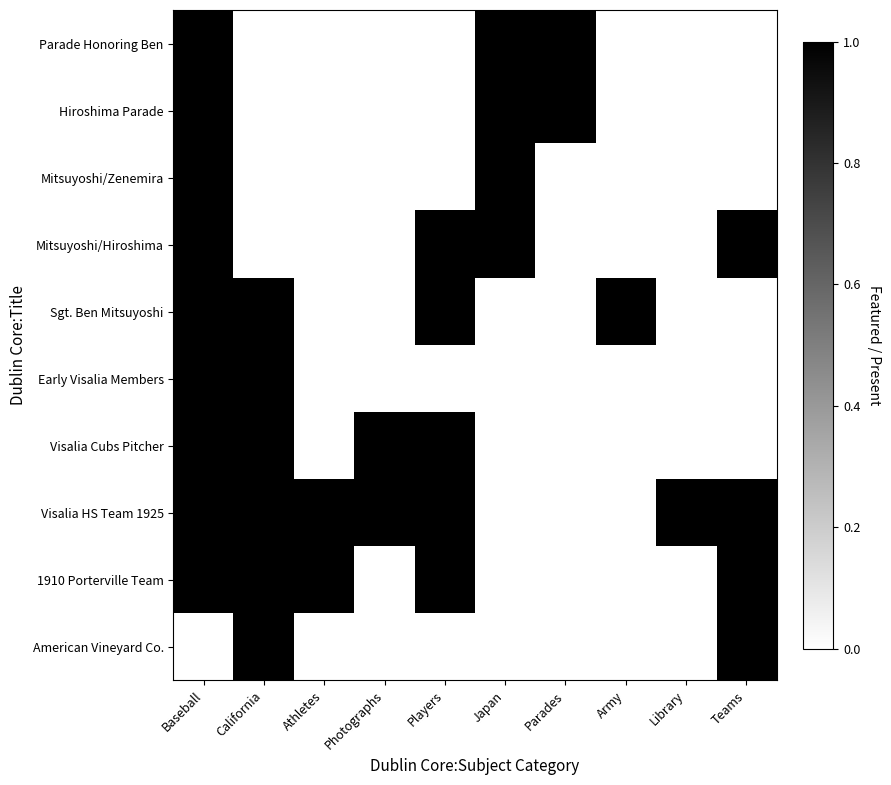

Reading right to left, transcribe all the data shown in this chart.

American Vineyard Co.: Teams=1	Library=0	Army=0	Parades=0	Japan=0	Players=0	Photographs=0	Athletes=0	California=1	Baseball=0
1910 Porterville Team: Teams=1	Library=0	Army=0	Parades=0	Japan=0	Players=1	Photographs=0	Athletes=1	California=1	Baseball=1
Visalia HS Team 1925: Teams=1	Library=1	Army=0	Parades=0	Japan=0	Players=1	Photographs=1	Athletes=1	California=1	Baseball=1
Visalia Cubs Pitcher: Teams=0	Library=0	Army=0	Parades=0	Japan=0	Players=1	Photographs=1	Athletes=0	California=1	Baseball=1
Early Visalia Members: Teams=0	Library=0	Army=0	Parades=0	Japan=0	Players=0	Photographs=0	Athletes=0	California=1	Baseball=1
Sgt. Ben Mitsuyoshi: Teams=0	Library=0	Army=1	Parades=0	Japan=0	Players=1	Photographs=0	Athletes=0	California=1	Baseball=1
Mitsuyoshi/Hiroshima: Teams=1	Library=0	Army=0	Parades=0	Japan=1	Players=1	Photographs=0	Athletes=0	California=0	Baseball=1
Mitsuyoshi/Zenemira: Teams=0	Library=0	Army=0	Parades=0	Japan=1	Players=0	Photographs=0	Athletes=0	California=0	Baseball=1
Hiroshima Parade: Teams=0	Library=0	Army=0	Parades=1	Japan=1	Players=0	Photographs=0	Athletes=0	California=0	Baseball=1
Parade Honoring Ben: Teams=0	Library=0	Army=0	Parades=1	Japan=1	Players=0	Photographs=0	Athletes=0	California=0	Baseball=1